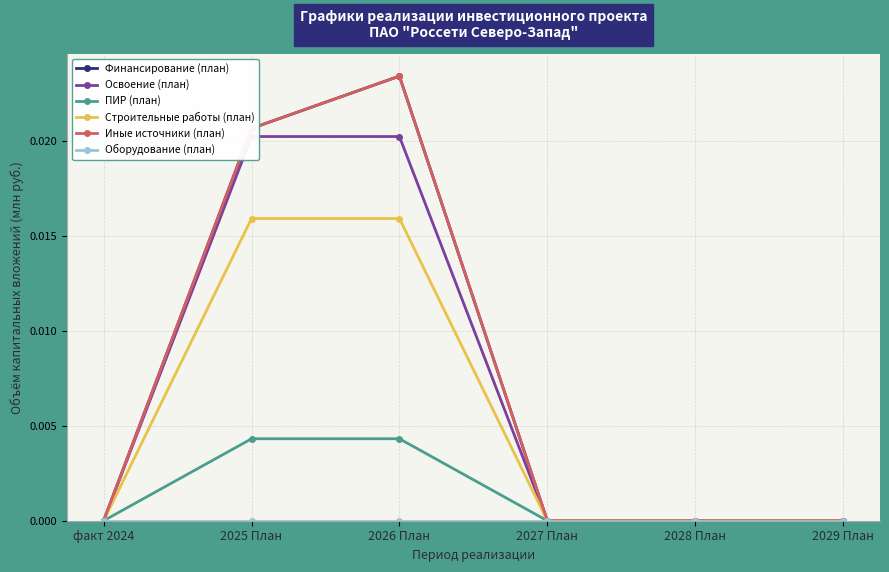

At which label is Иные источники (план) closest to 0?

факт 2024